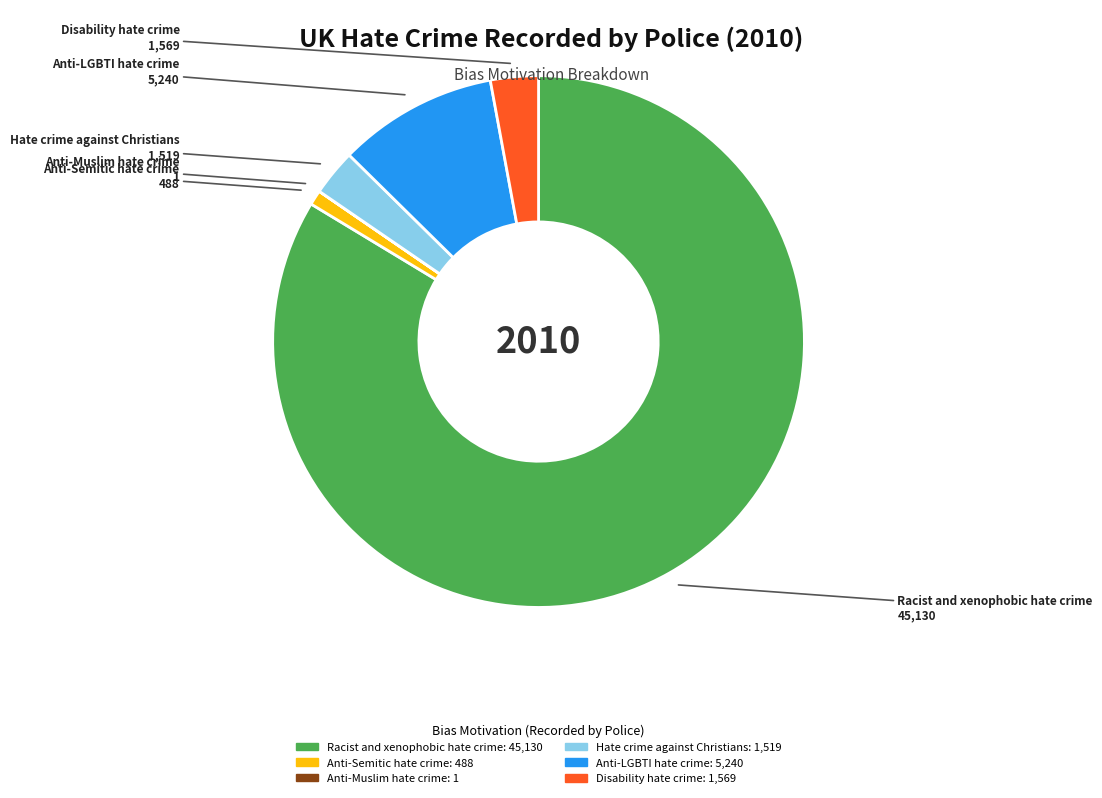

Is the sum of Anti-LGBTI hate crime and Anti-Semitic hate crime greater than half?

No